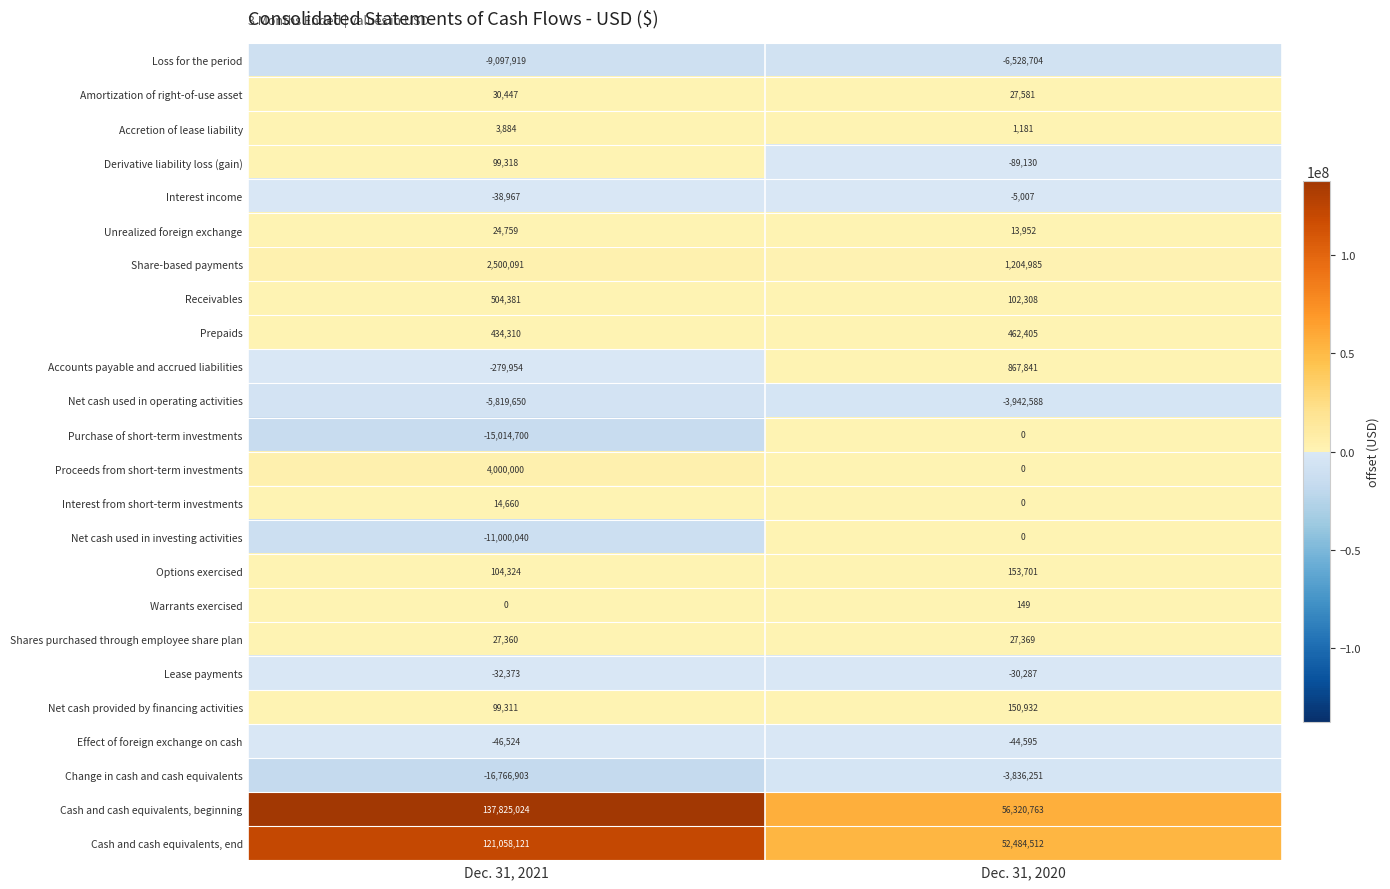

What is the maximum value for Unrealized foreign exchange?

24759